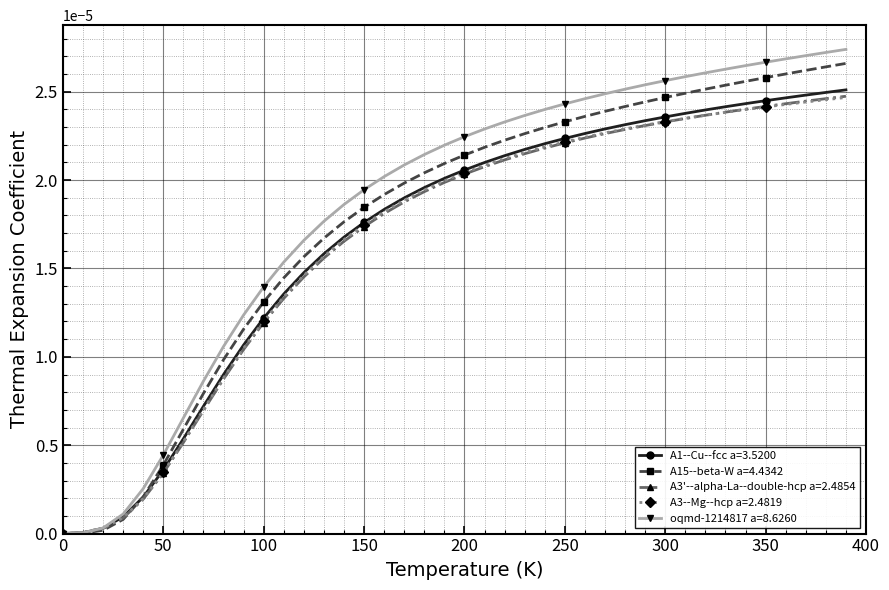

Which series has the widest spread of values?

oqmd-1214817 a=8.6260